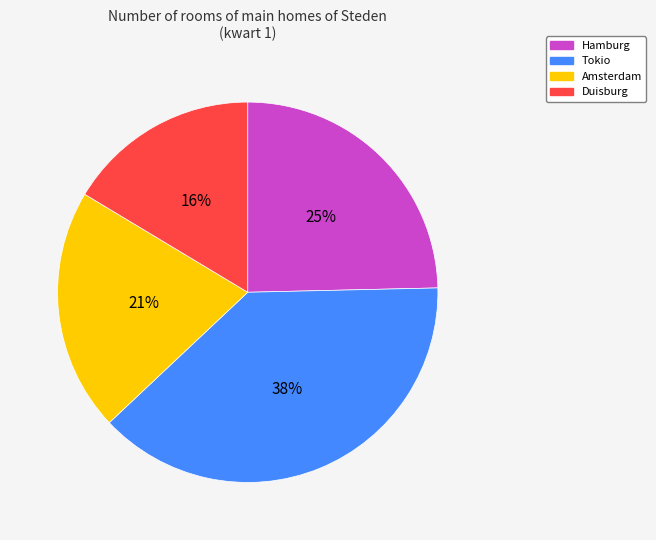

What is the ratio of the value at Duisburg to the value at Amsterdam?

0.8